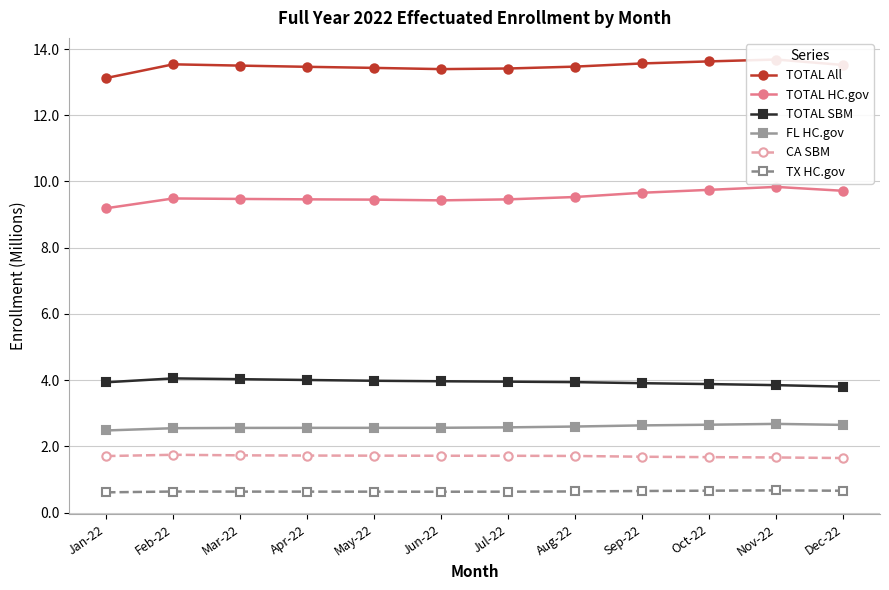

At how many categories does at least one series exceed 9?

12